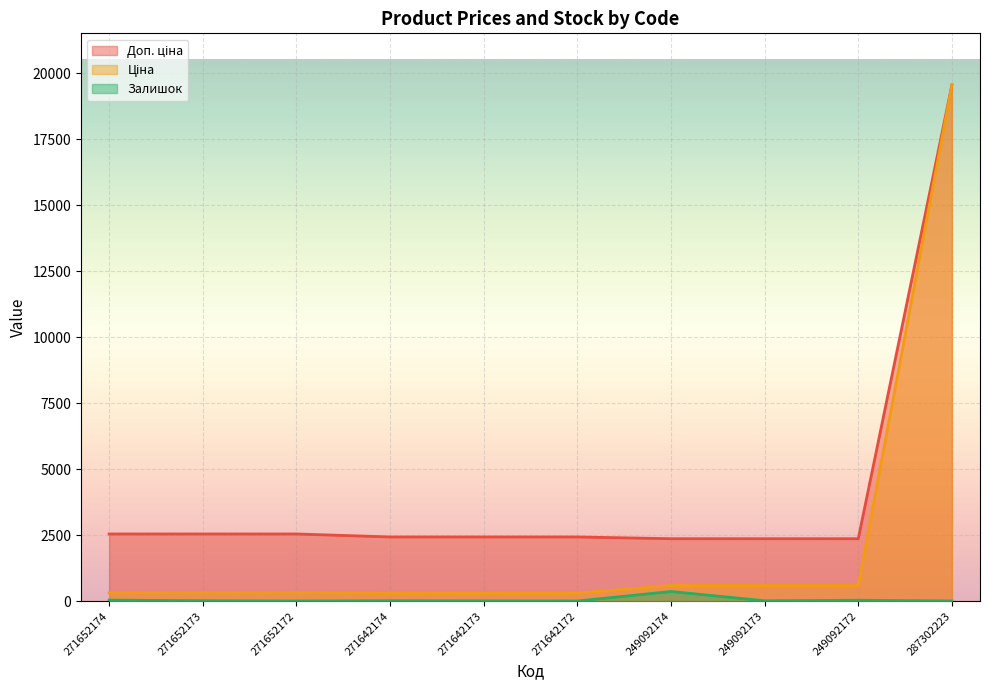

At how many categories does at least one series exceed 9206?

1